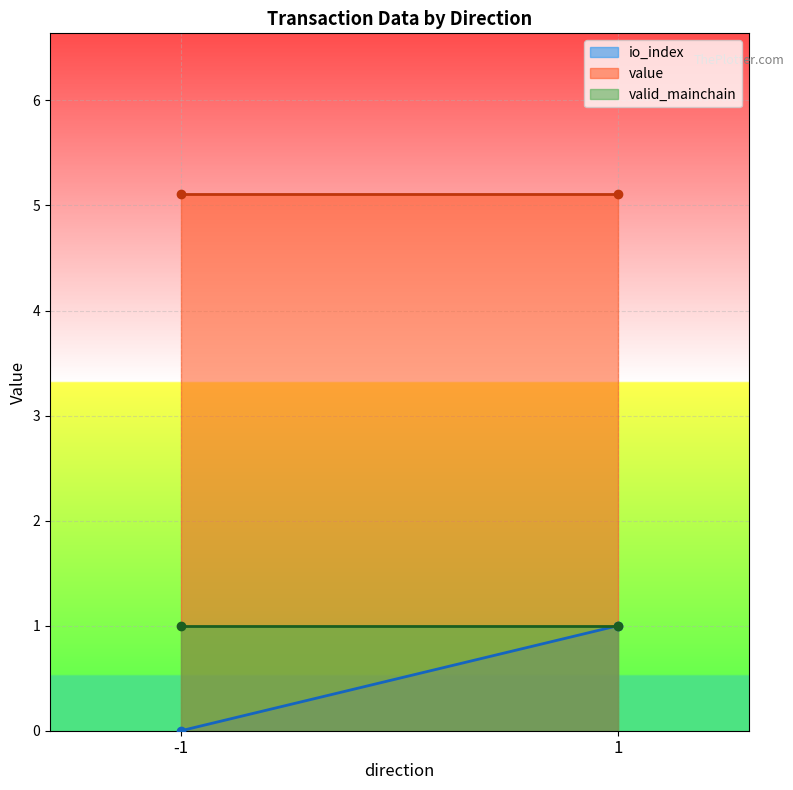

Reading right to left, list all the values displayed in this chart.

io_index: 1=1.0	-1=0.0
value: 1=5.1	-1=5.1
valid_mainchain: 1=1.0	-1=1.0